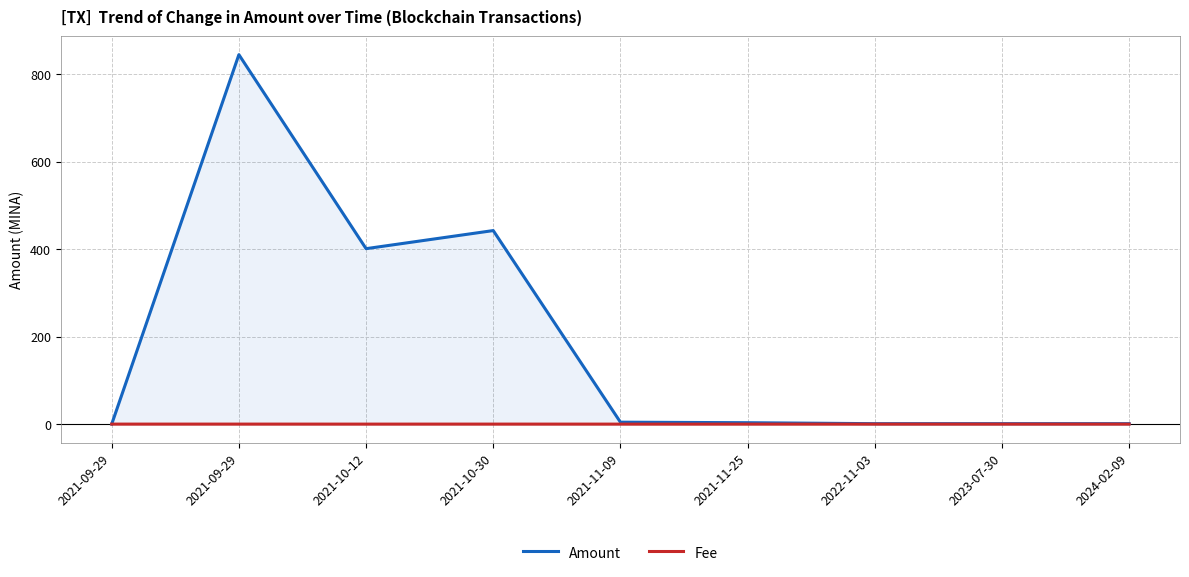

Is it true that Amount equals 1.0 at 2023-07-30?

True